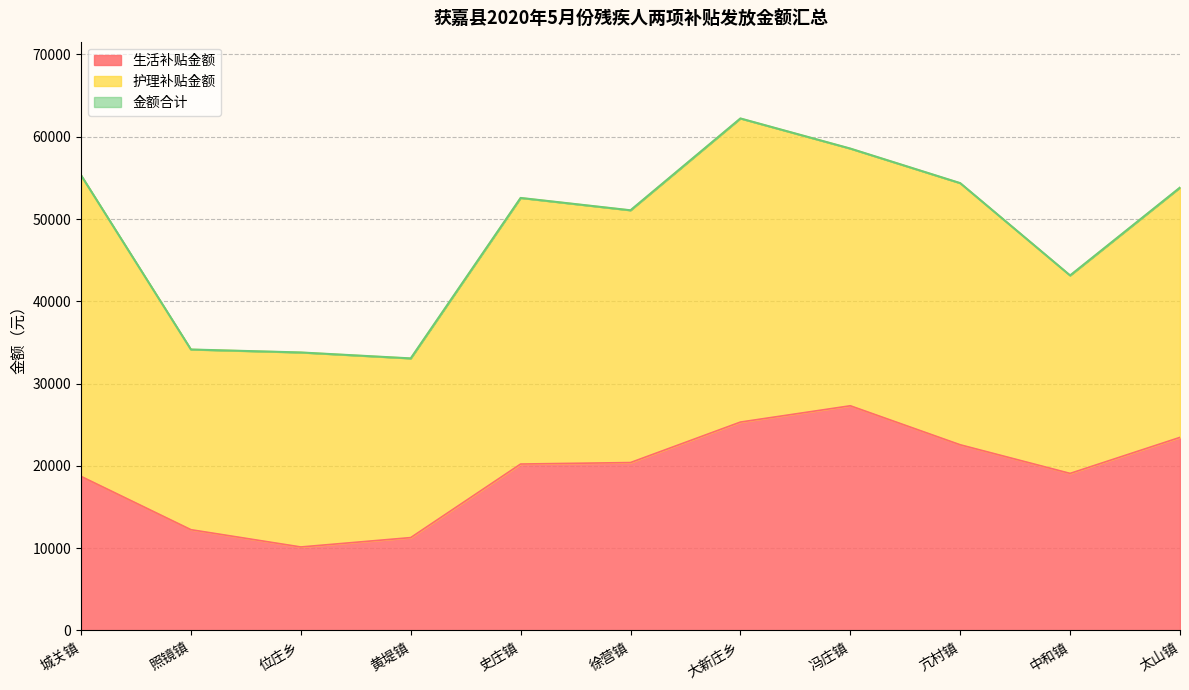

The value of 生活补贴金额 at 照镜镇 is 12240. True or false?

True